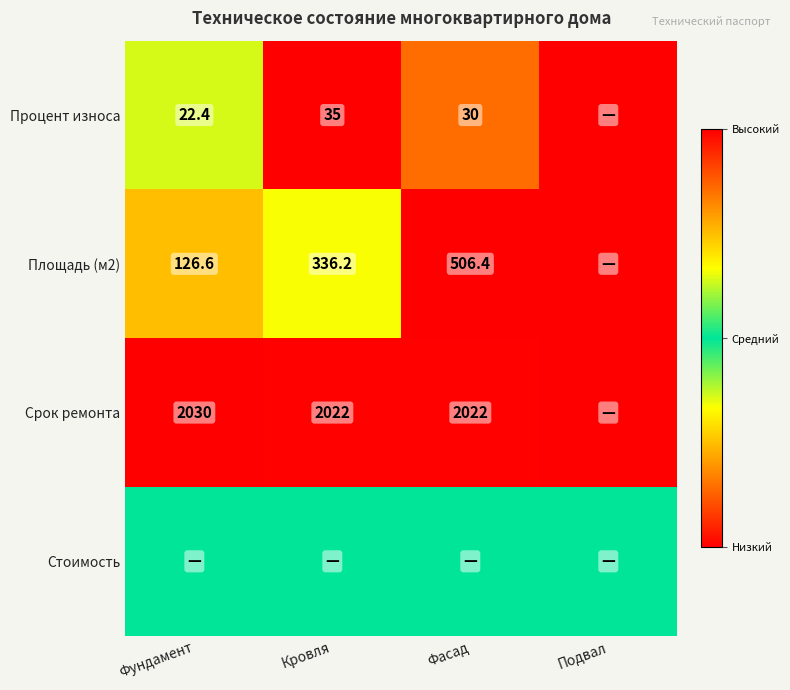

The Процент износа series shows 18.1 at Кровля. True or false?

False